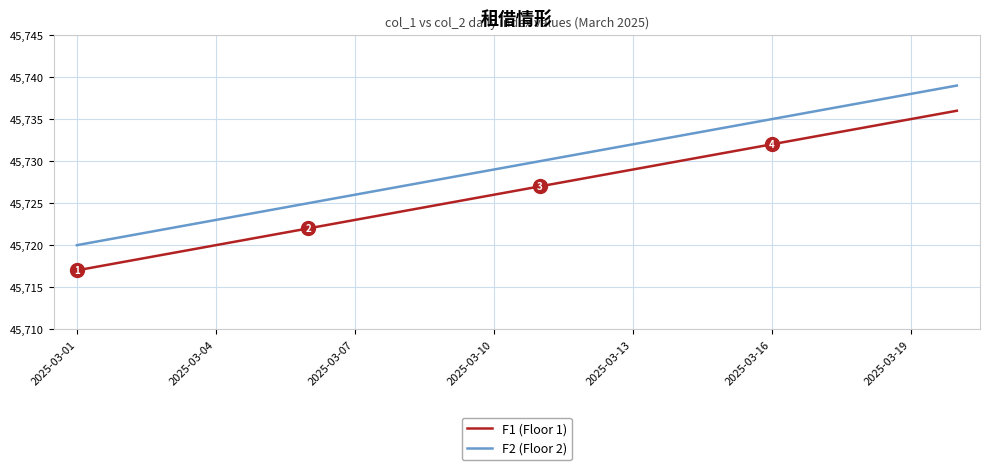

True or false: F2 (Floor 2) and F1 (Floor 1) cross at least once.

False